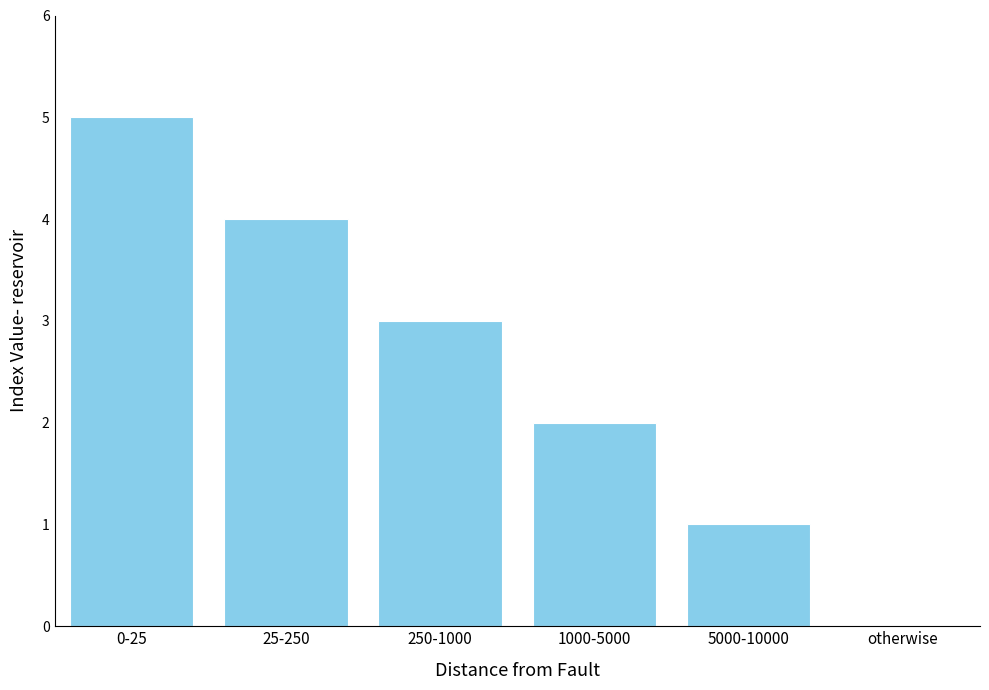

Which has a higher value, 5000-10000 or 25-250?

25-250